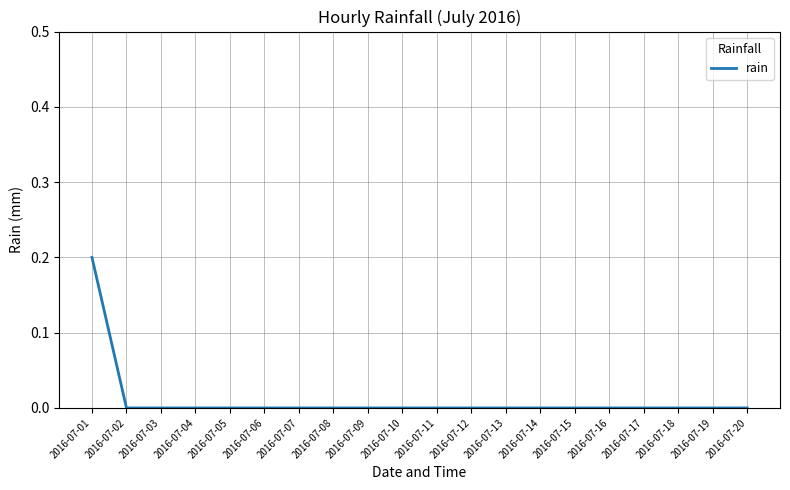

How many categories are shown in the chart?

20